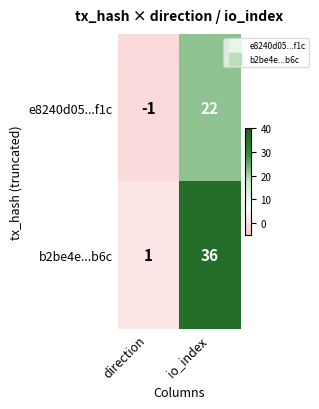

Where is b2be4e...b6c nearest to the value 18?

direction